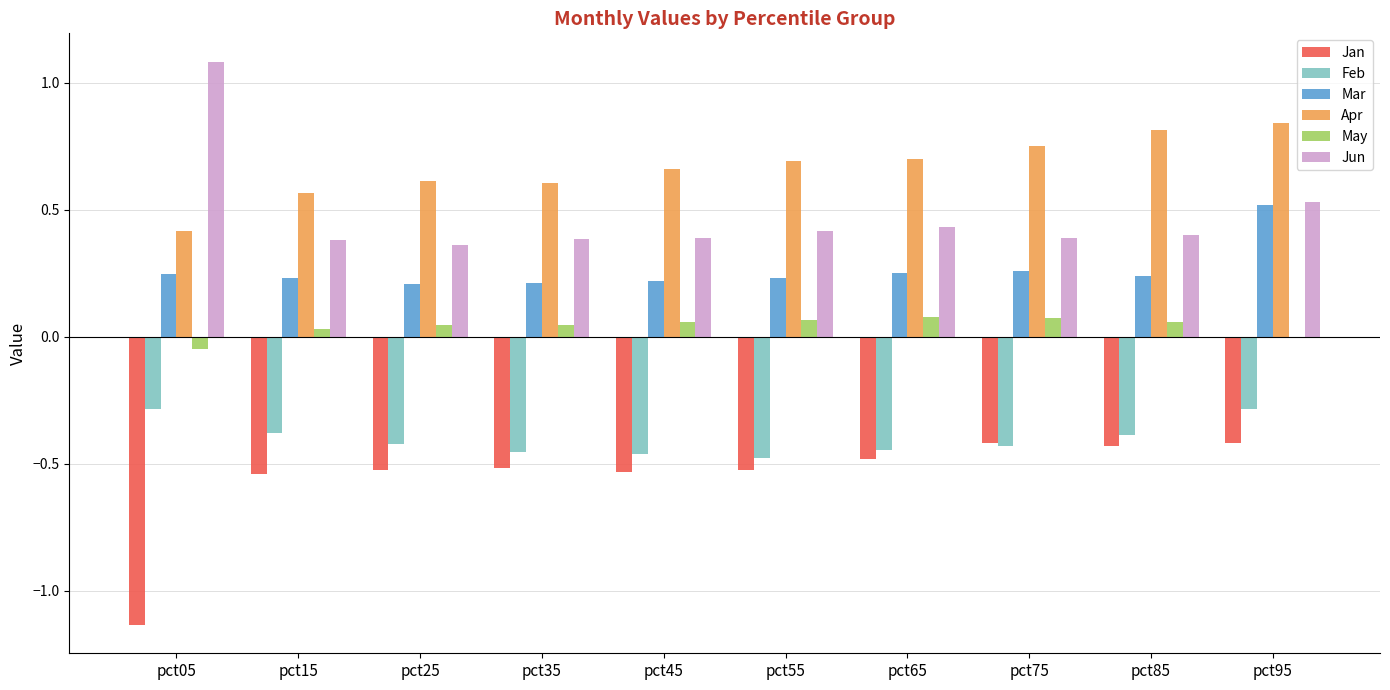

The May series shows 0.1 at pct45. True or false?

True